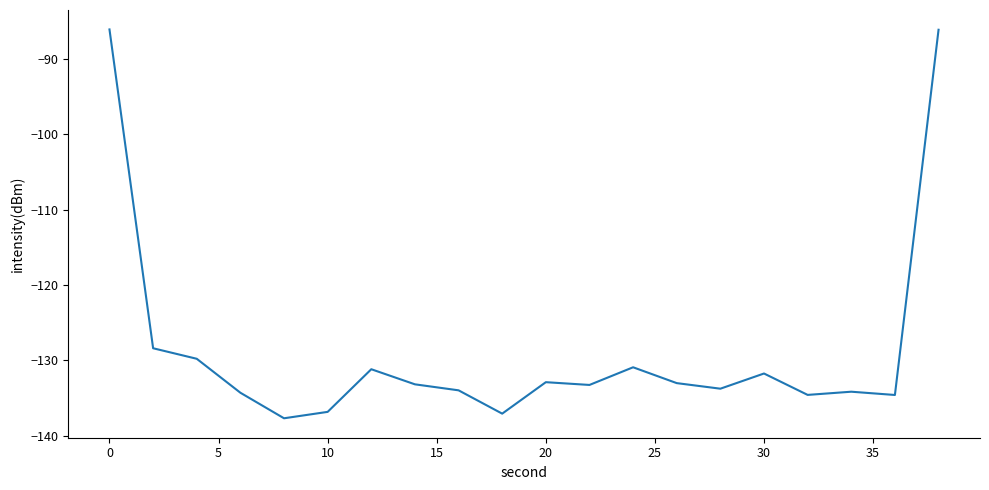

What is the smallest value displayed?

-137.7